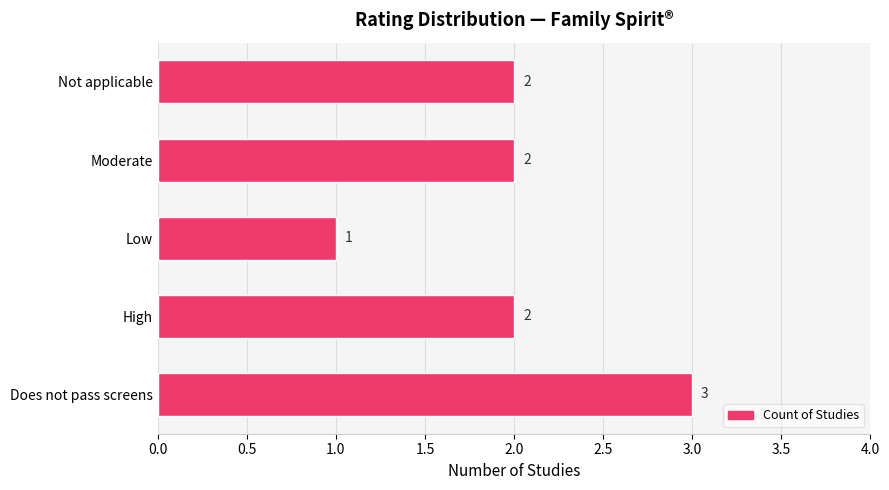

Approximately how many times larger is the value at Not applicable compared to High?

1.0